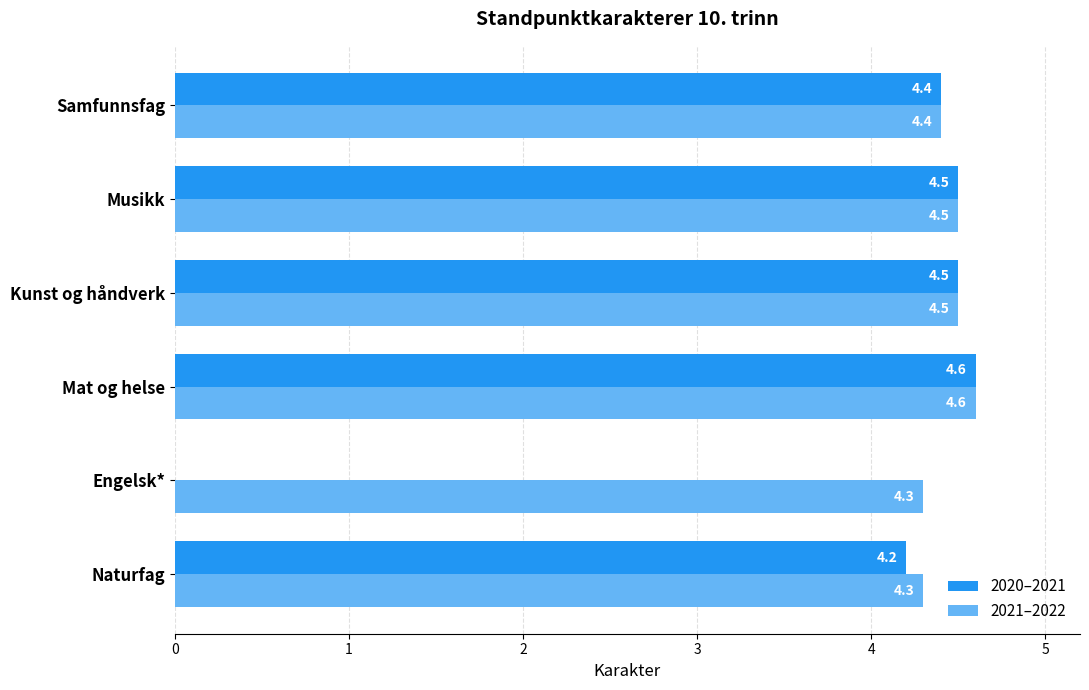

Between Naturfag and Mat og helse, which series saw the biggest shift?

2020–2021